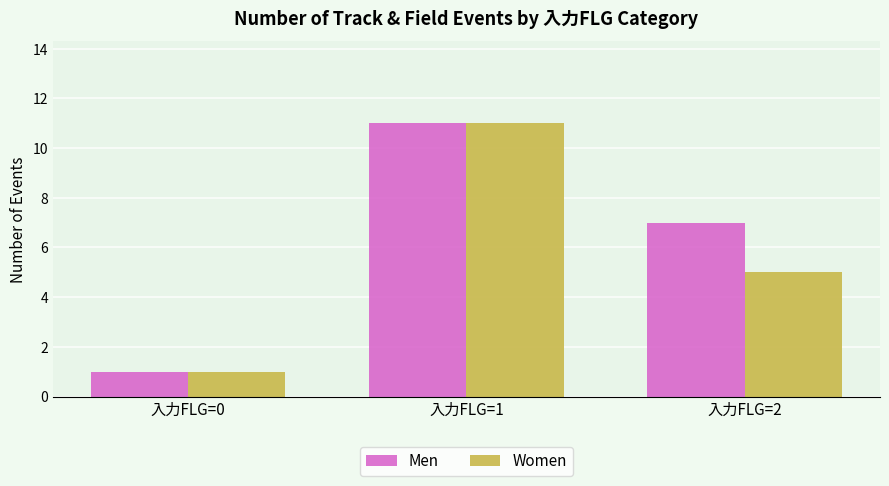

Does the chart contain stacked bars?

No